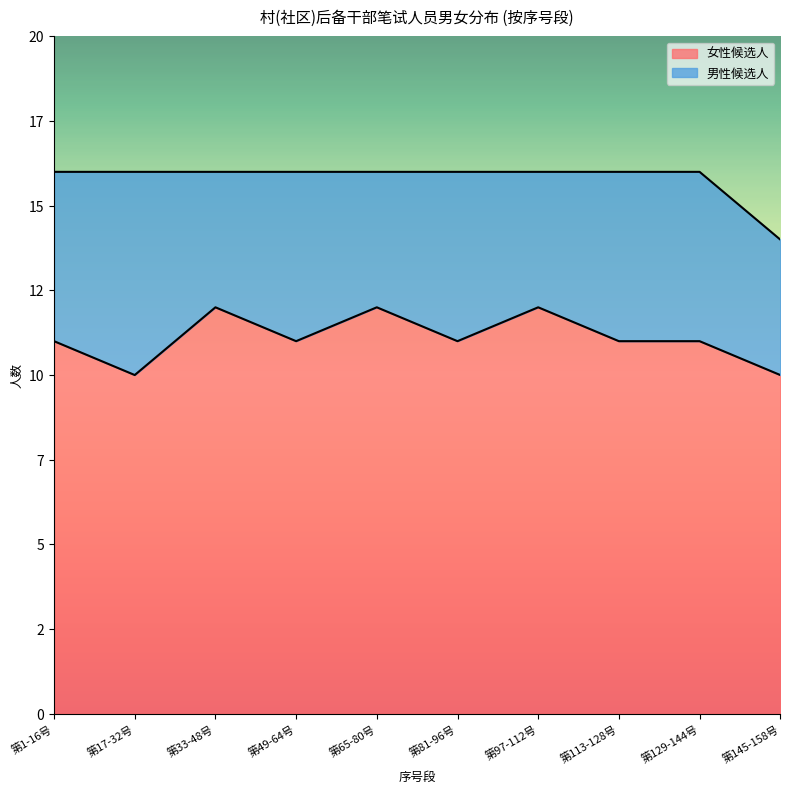

Does the chart have visible grid lines?

No